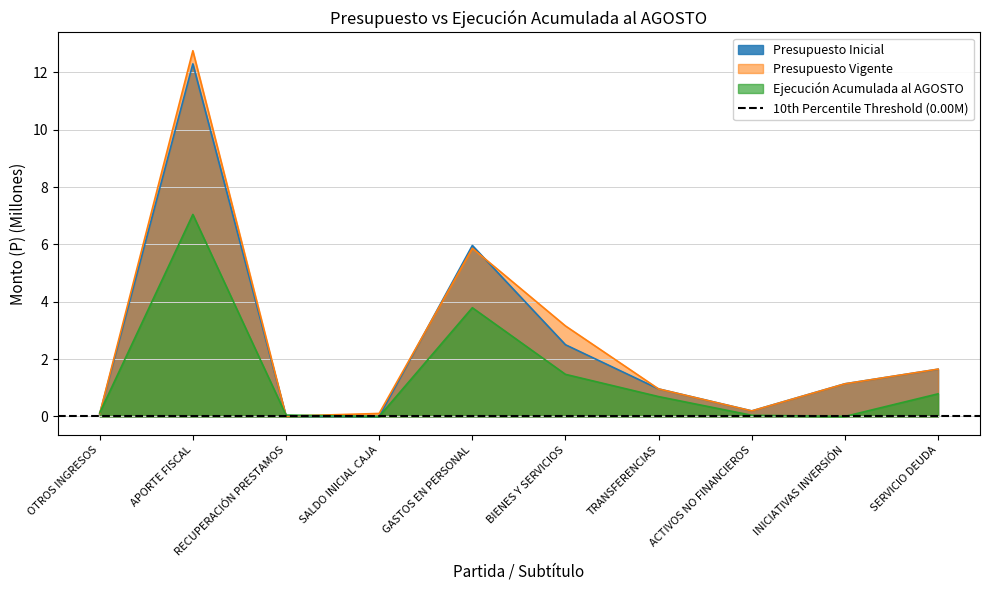

List the series in order of their peak value, lowest first.

Ejecución Acumulada al AGOSTO, Presupuesto Inicial, Presupuesto Vigente